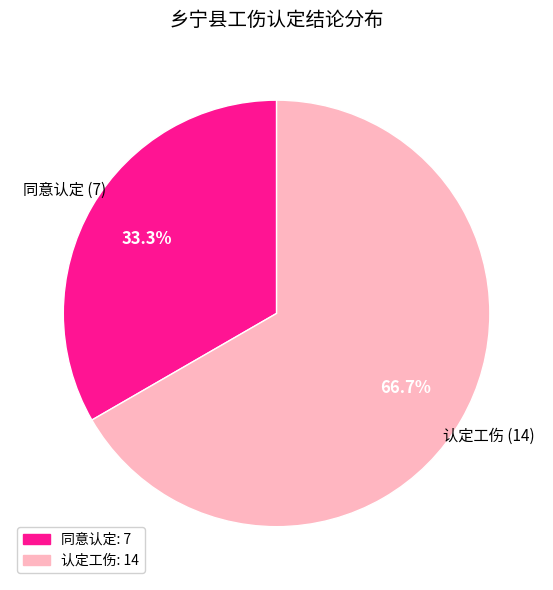

What is the ratio of the value at 同意认定 to the value at 认定工伤?

0.5